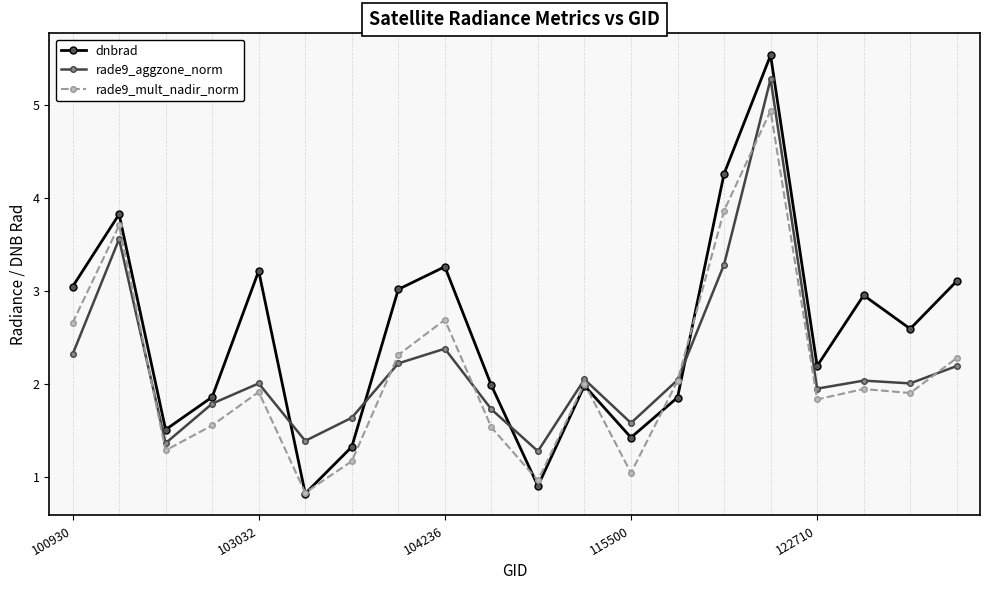

What is the value of the rade9_aggzone_norm point at the 1st from the left?

2.3